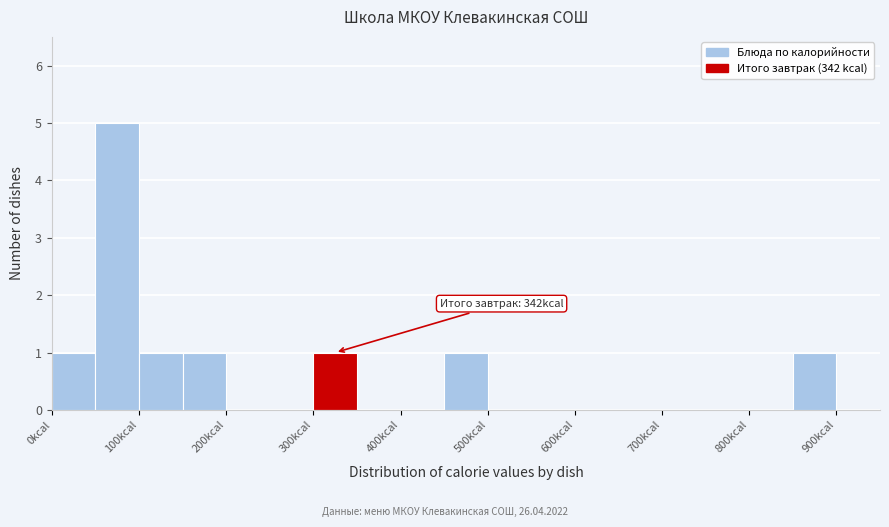

Over which range of the x-axis is the bar tallest?

50 to 100